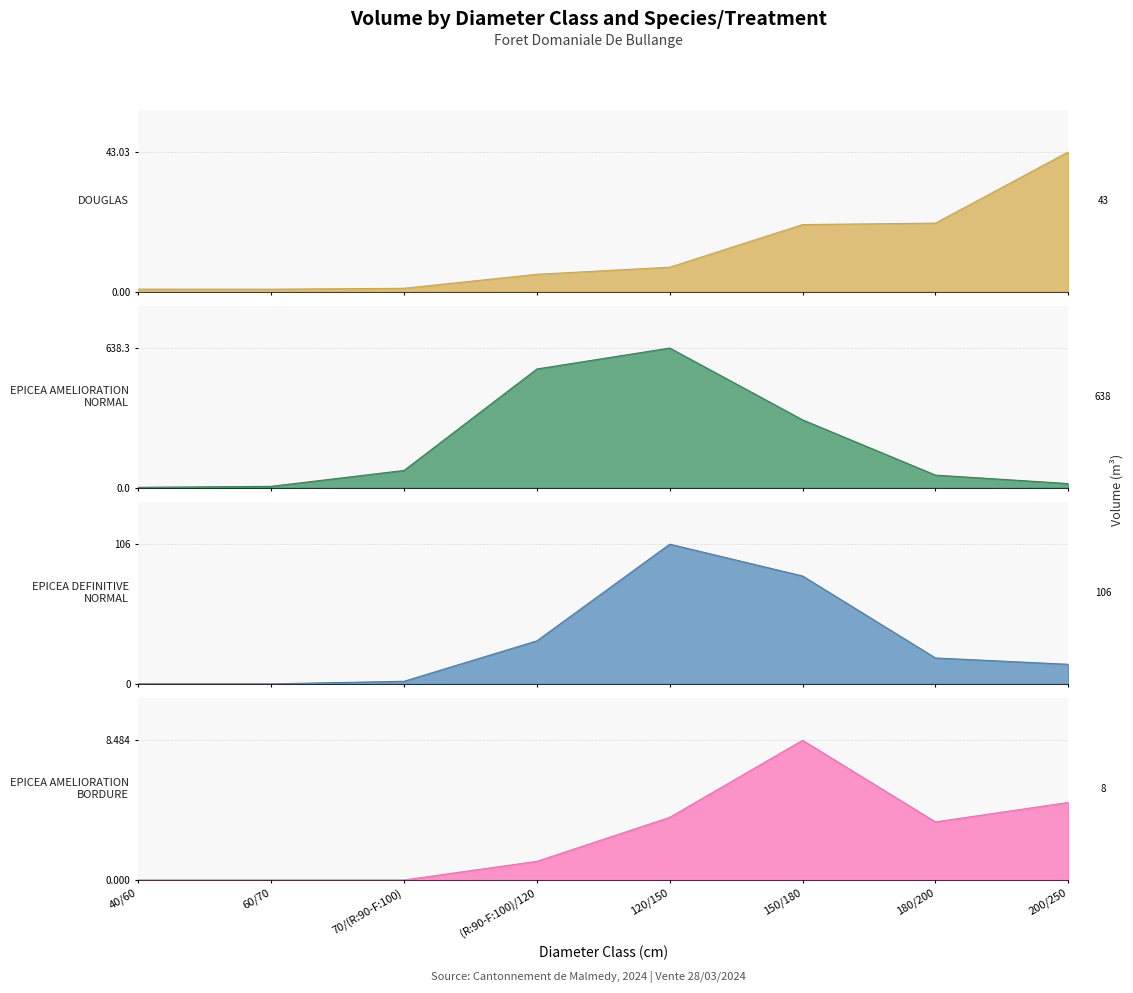

At which category is the sum across all series the highest?

120/150